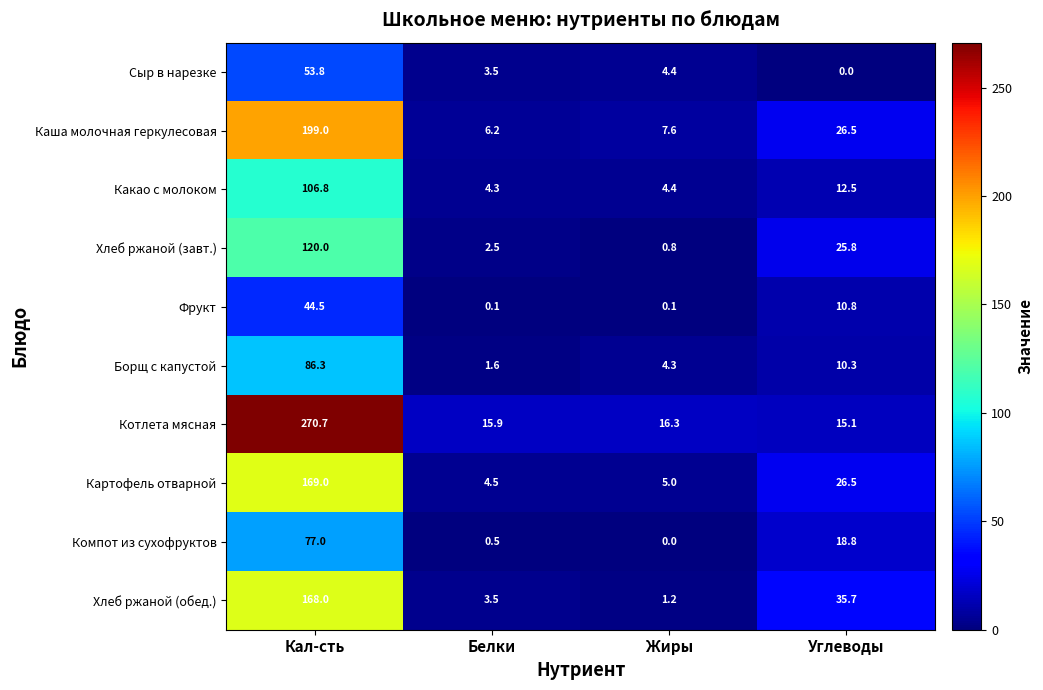

At which label is Хлеб ржаной (обед.) closest to 84?

Углеводы